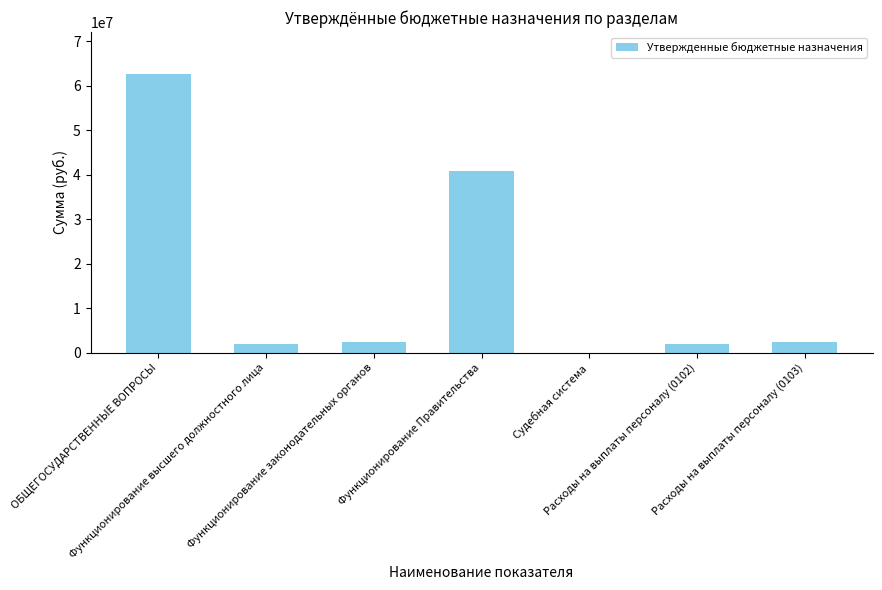

What is the ratio of the value at Расходы на выплаты персоналу (0102) to the value at Функционирование высшего должностного лица?

1.0